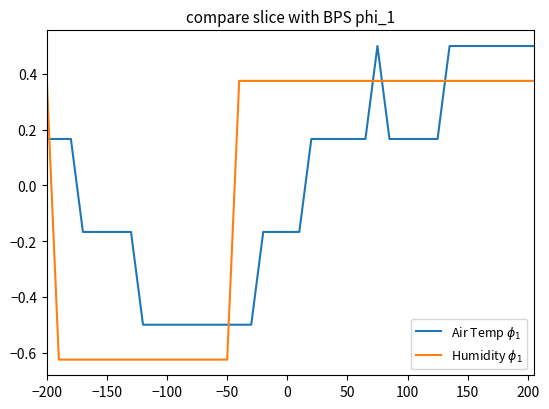

What is the maximum value shown in the chart?

0.5